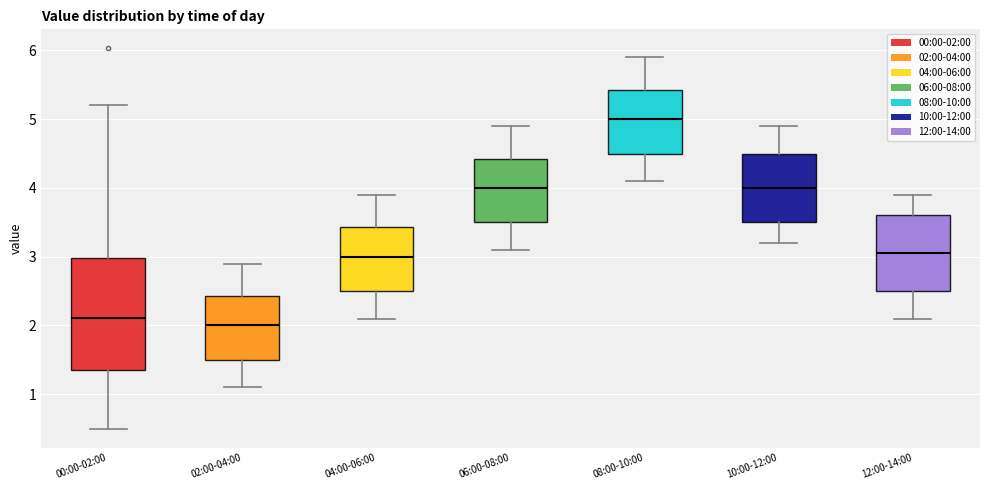

Reading left to right, transcribe this box plot: for each box, give where its median line is, the range the box spans, and where its two whiskers end, as read against the y-axis. The values are not printed on the chart, so give them approximately, as read against the axis.

00:00-02:00: median 2.1, box 1.4 to 3.0, whiskers 0.5 to 5.2
02:00-04:00: median 2.0, box 1.5 to 2.4, whiskers 1.1 to 2.9
04:00-06:00: median 3.0, box 2.5 to 3.4, whiskers 2.1 to 3.9
06:00-08:00: median 4.0, box 3.5 to 4.4, whiskers 3.1 to 4.9
08:00-10:00: median 5.0, box 4.5 to 5.4, whiskers 4.1 to 5.9
10:00-12:00: median 4.0, box 3.5 to 4.5, whiskers 3.2 to 4.9
12:00-14:00: median 3.1, box 2.5 to 3.6, whiskers 2.1 to 3.9